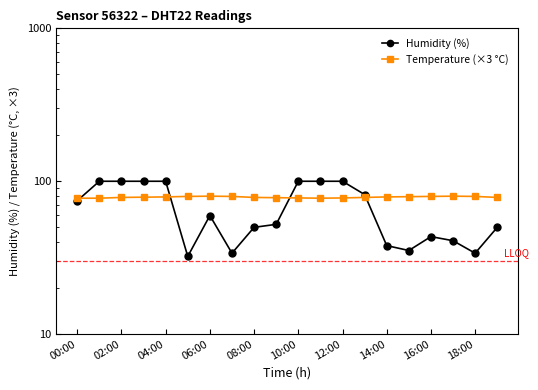

True or false: Humidity (%) and Temperature (×3 °C) cross at least once.

True